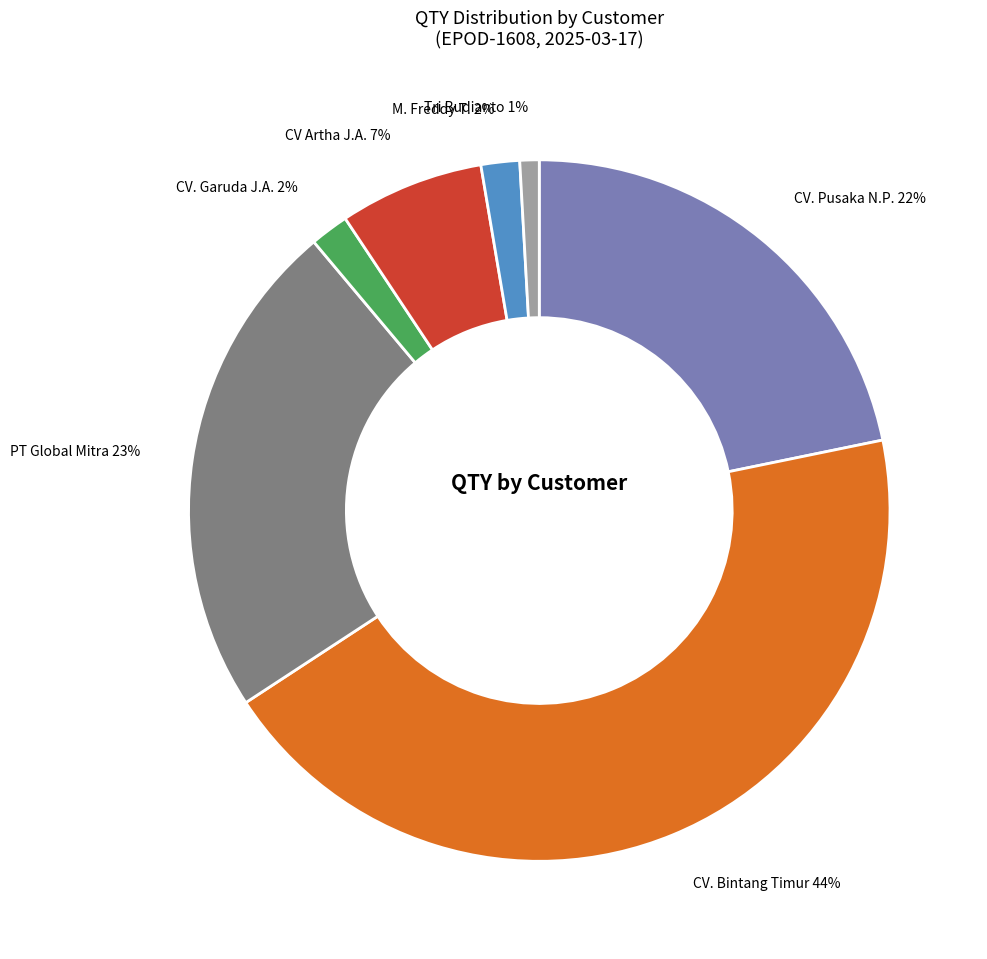

Is there a majority slice in this chart?

No